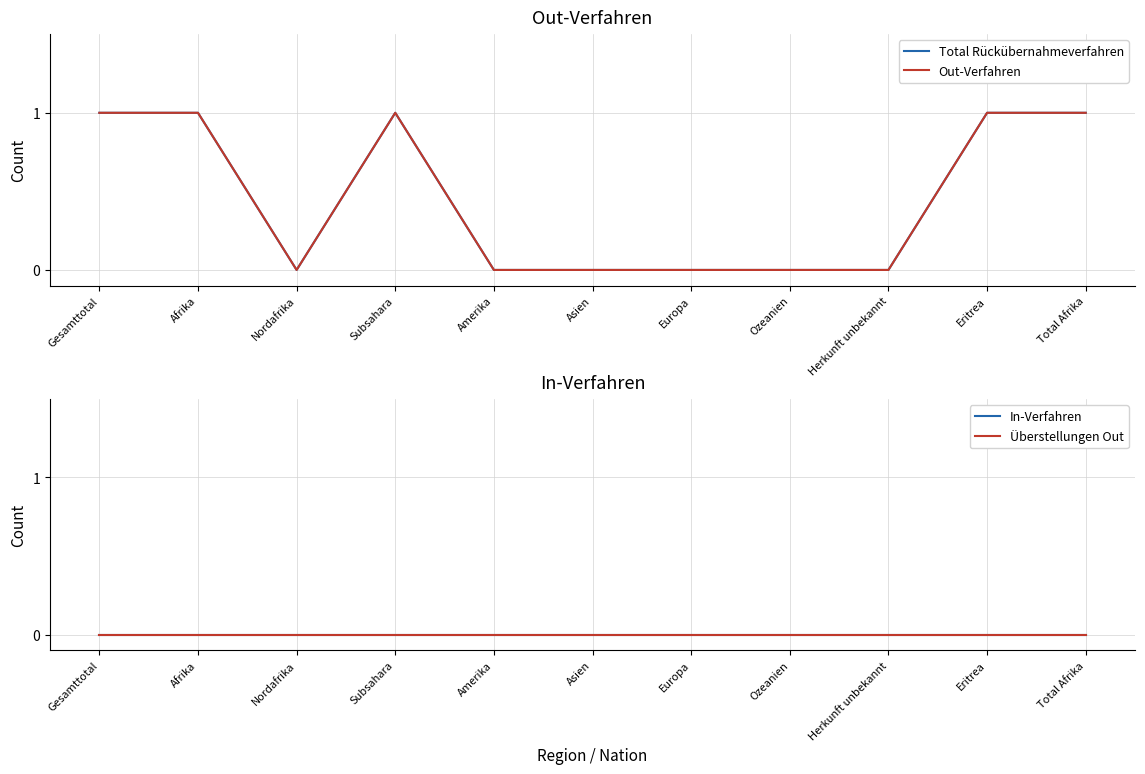

The value of Out-Verfahren at Amerika is -1. True or false?

False